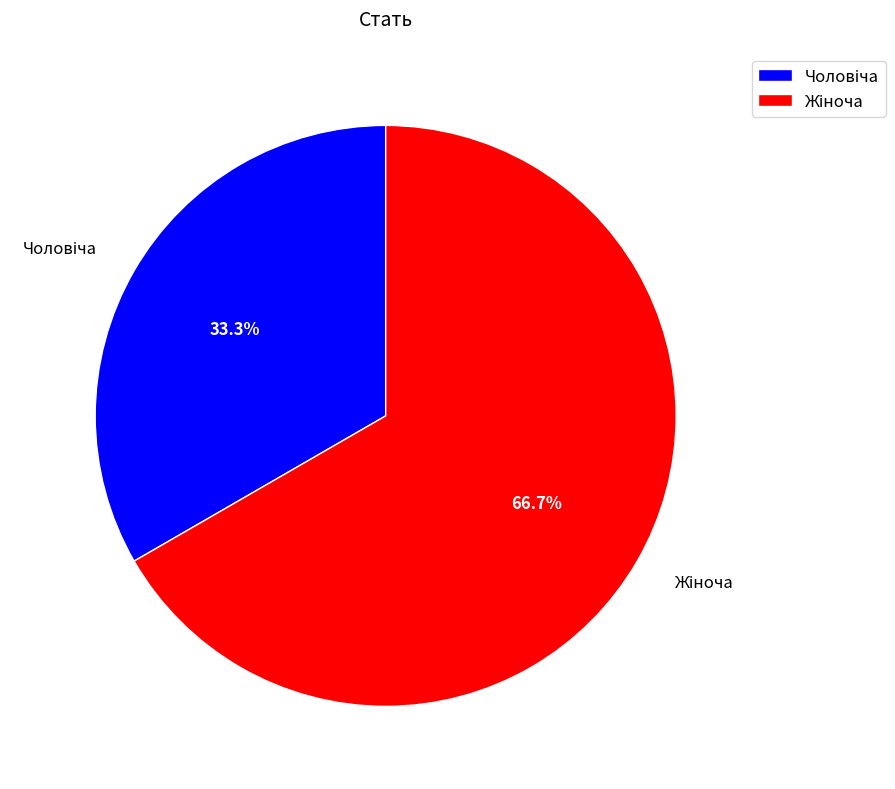

How many slices are in this pie chart?

2